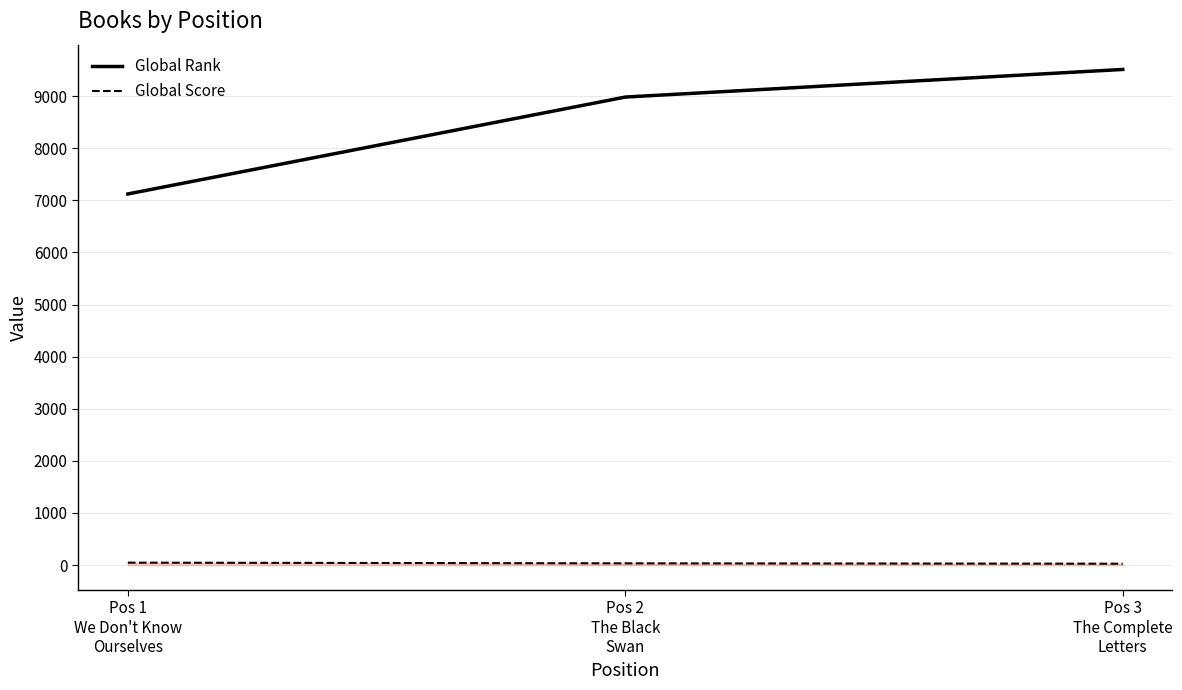

Which series changed the most between Pos 1
We Don't Know
Ourselves and Pos 3
The Complete
Letters?

Global Rank